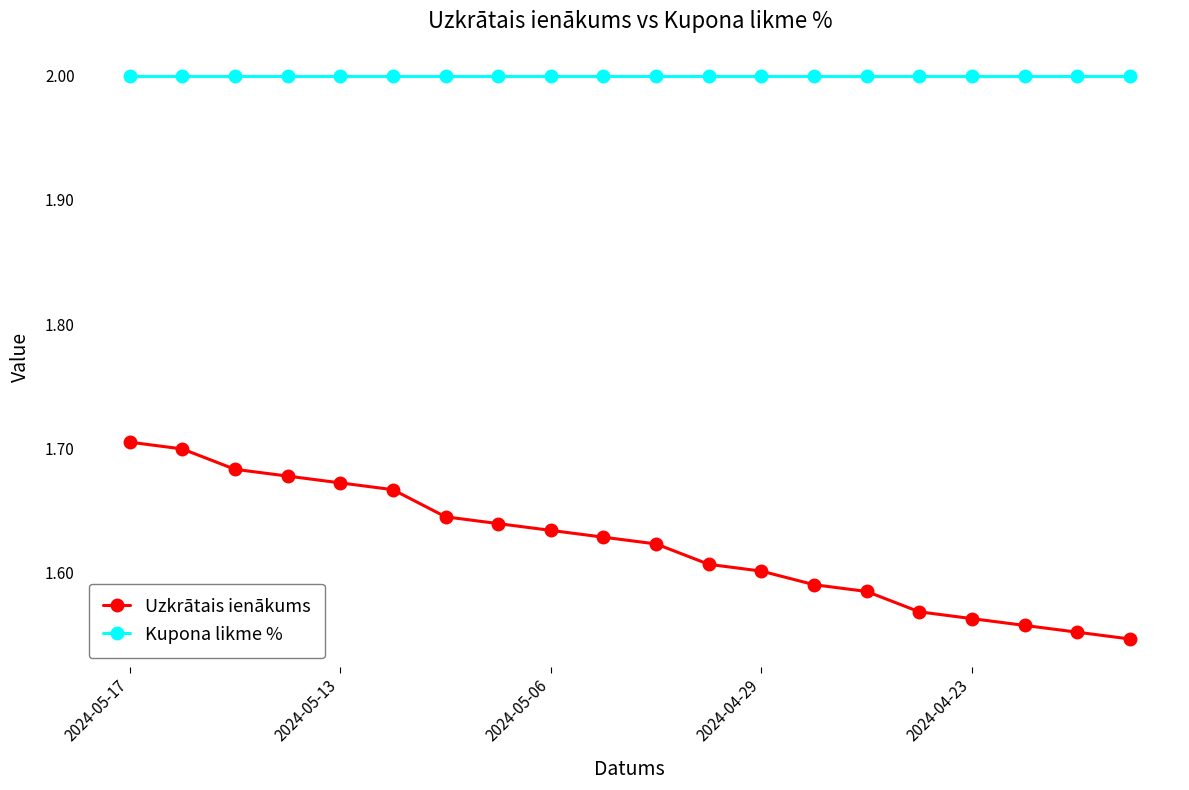

At how many categories does at least one series exceed 1?

20